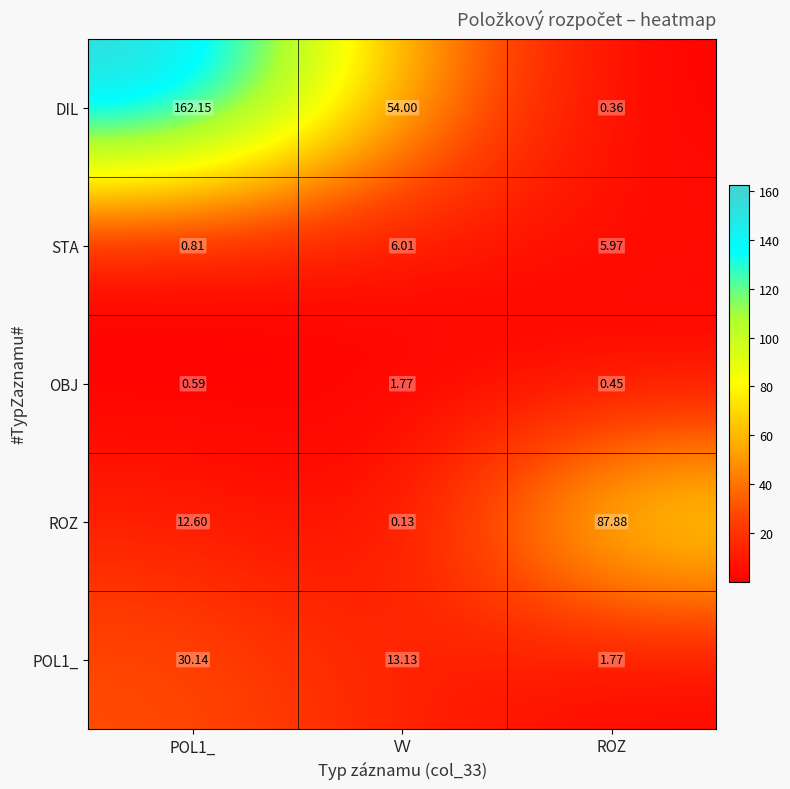

At how many categories does at least one series exceed 94?

1